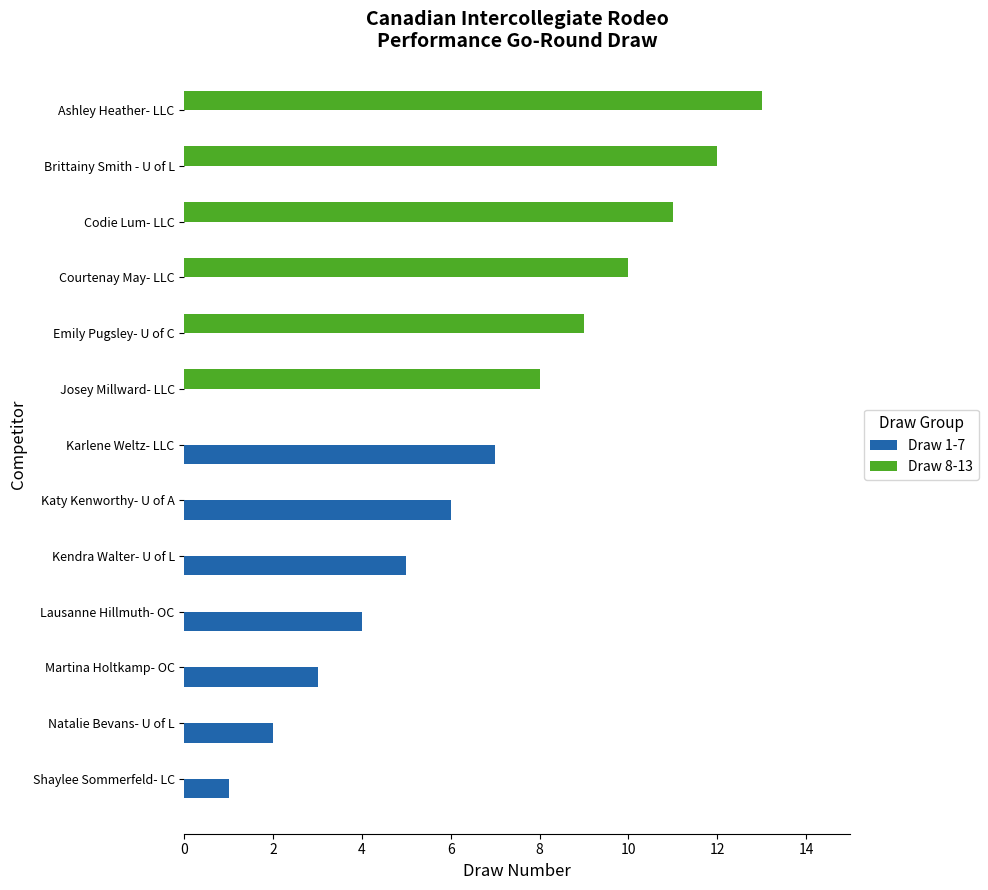

Which series has the largest total across all categories?

Draw 8-13